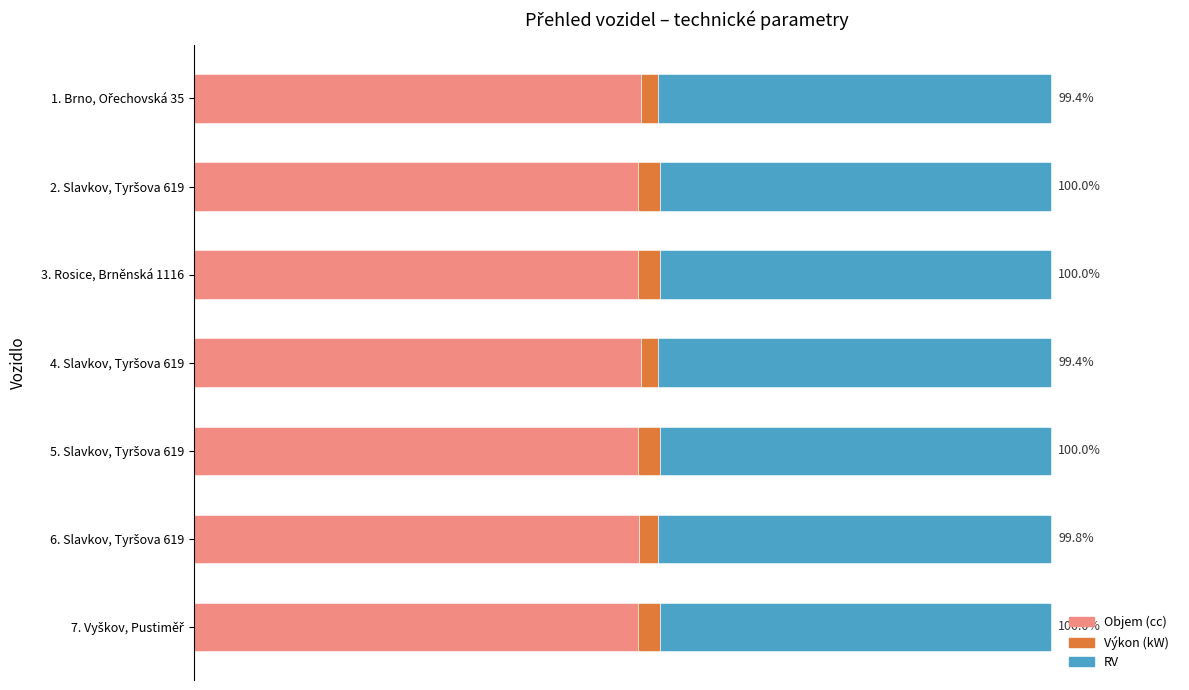

What are all the series names shown in the legend?

Objem (cc), Výkon (kW), RV